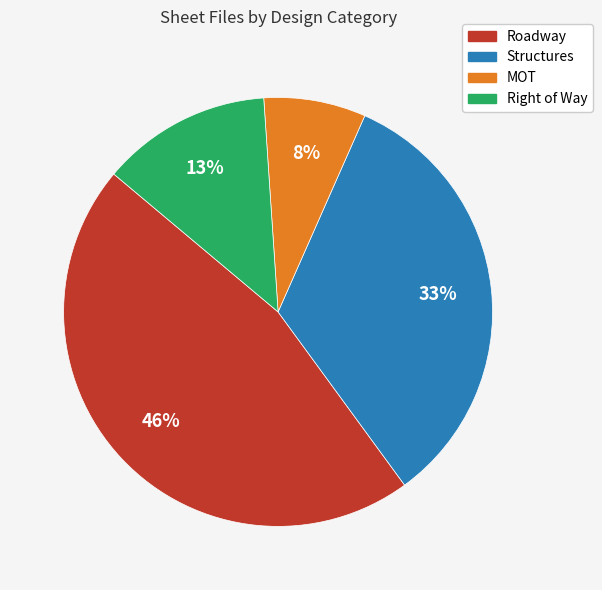

Does MOT represent more than half of the total?

No